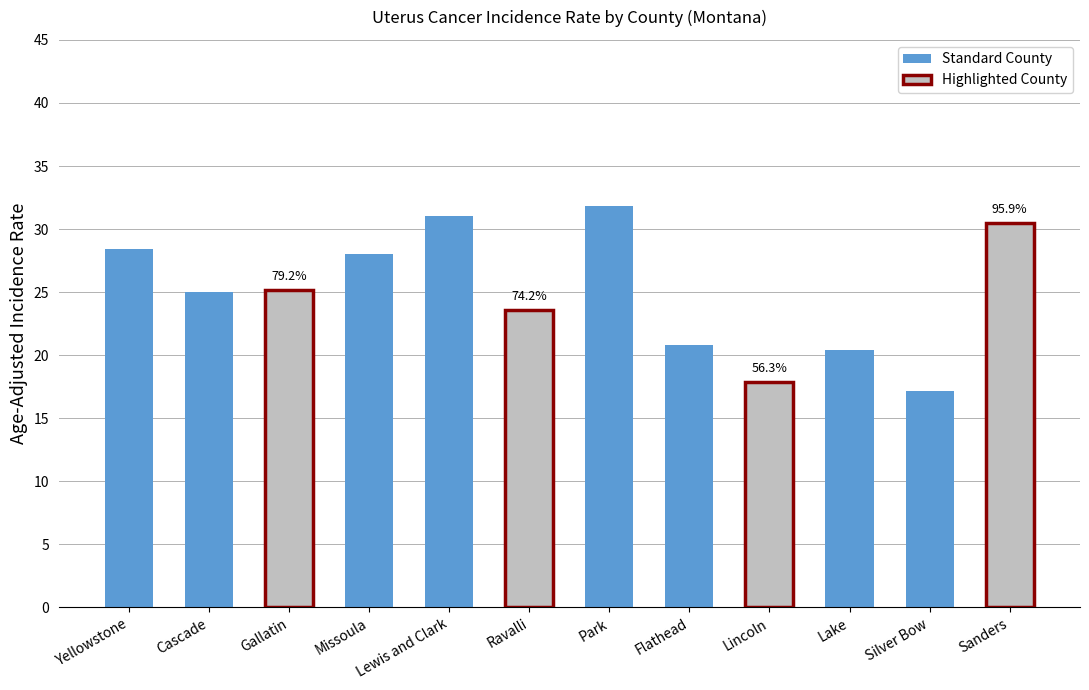

Which has a higher value, Silver Bow or Flathead?

Flathead